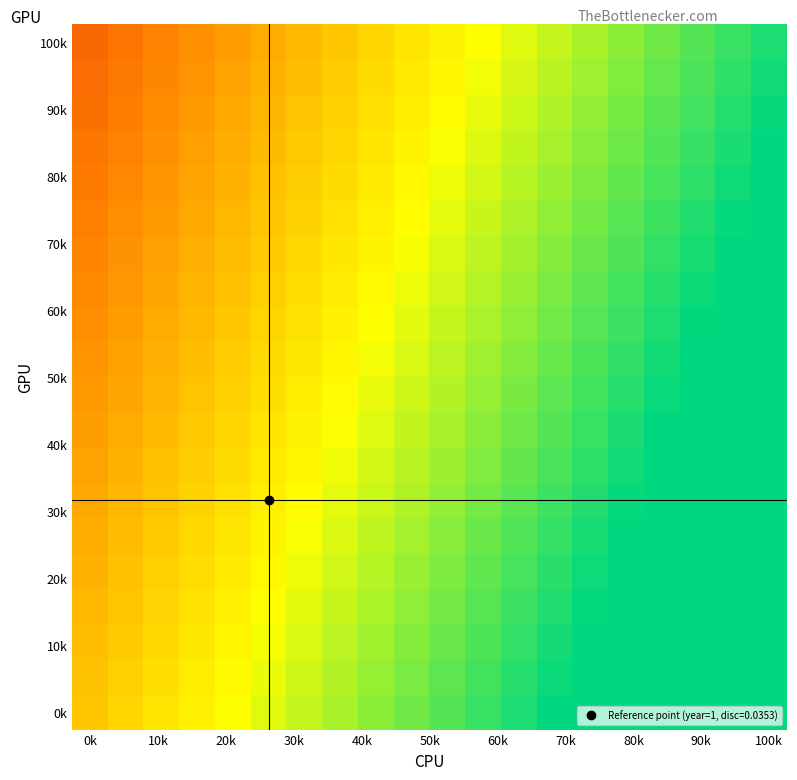

Count the number of categories in the chart.

20